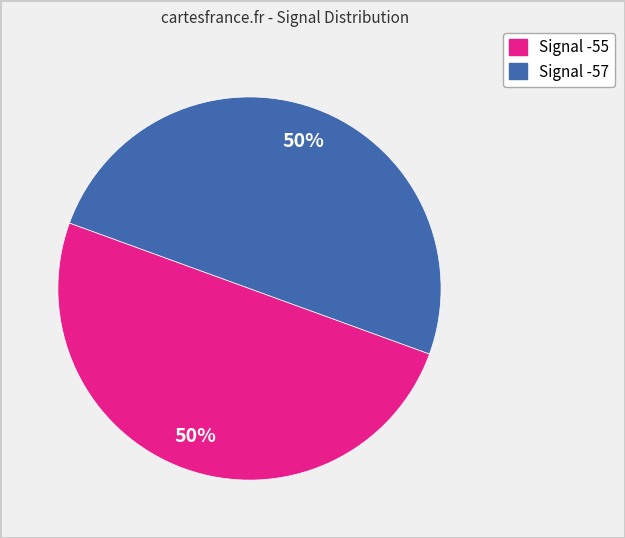

Which slice is the smallest?

-57